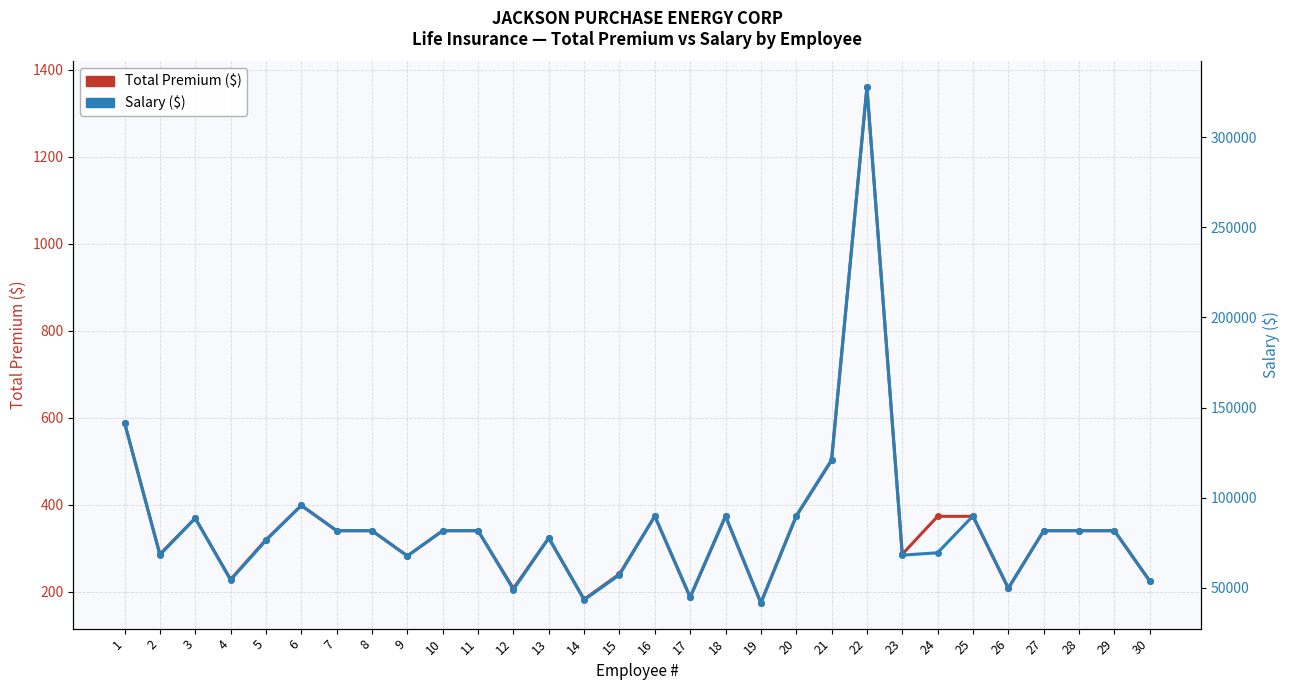

True or false: Salary and Total Premium intersect in this chart.

False